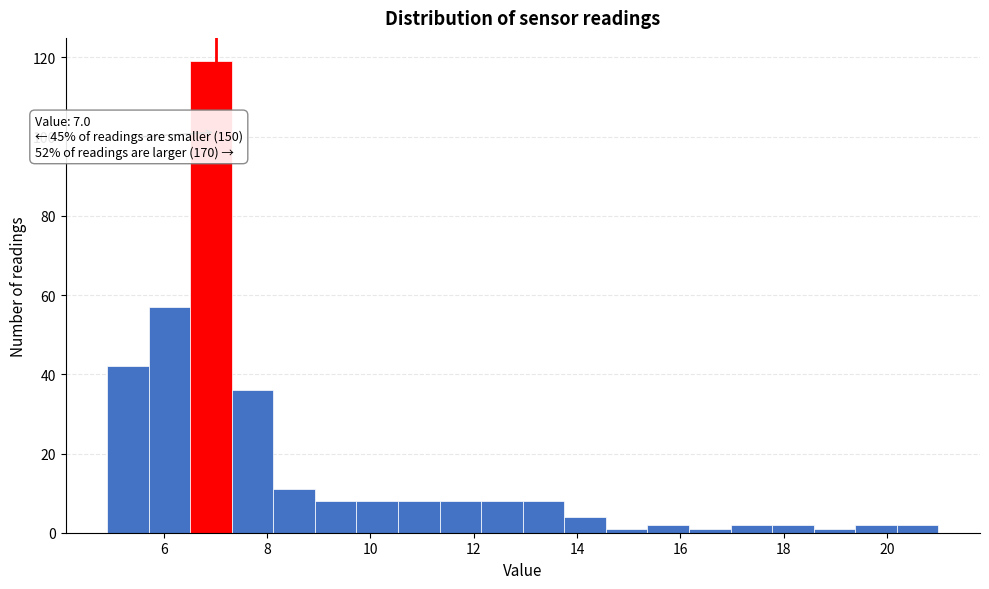

Which range on the x-axis has the tallest bar?

6.6 to 7.4